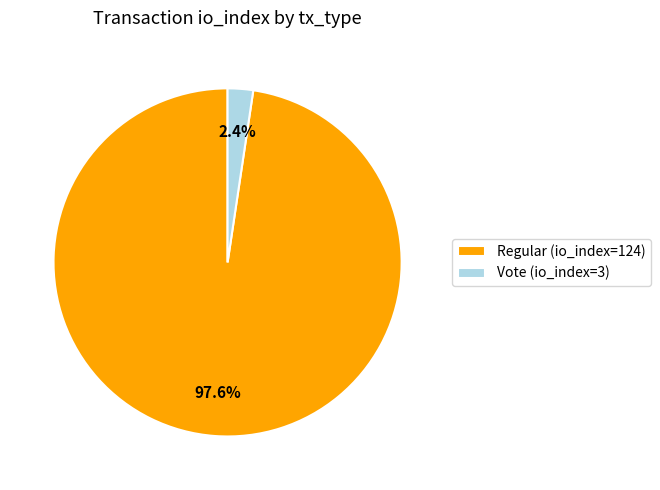

Which category has the smallest portion of the pie?

Vote (io_index=3)